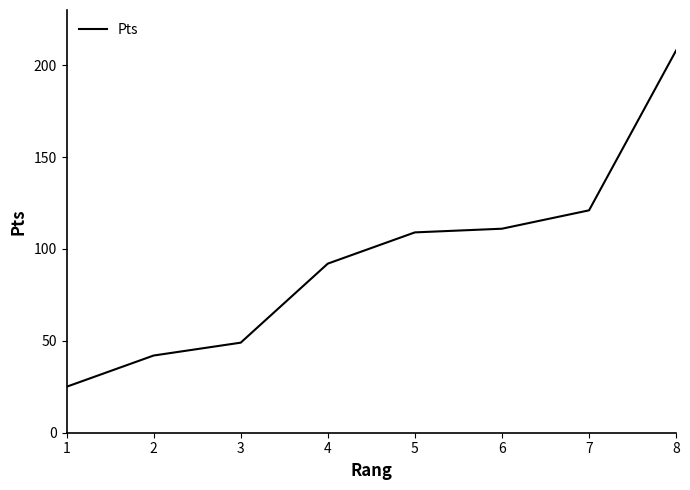

True or false: the data shows 87 at 3.

False